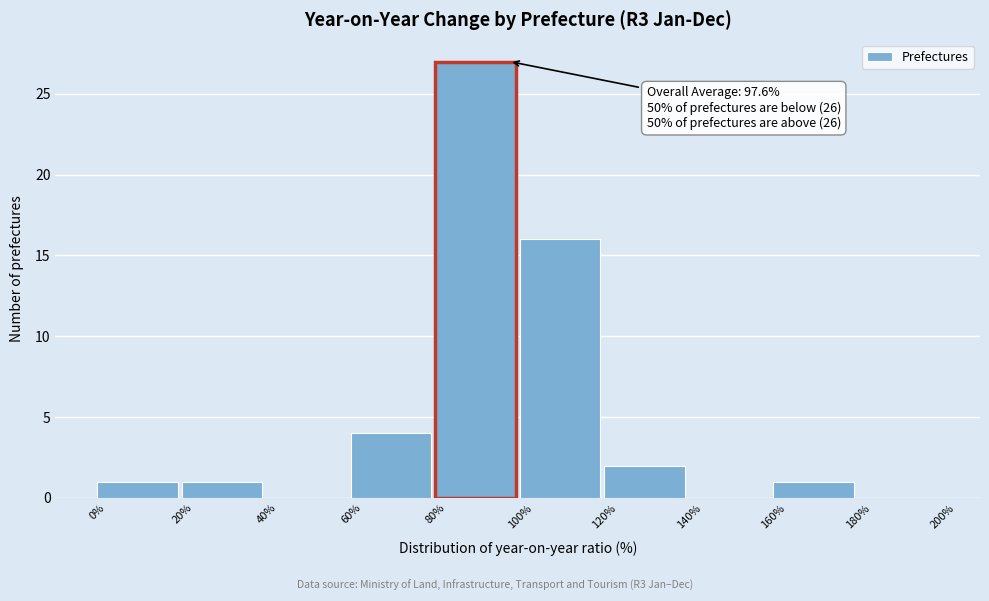

Over which range of the x-axis is the bar tallest?

80% to 100%